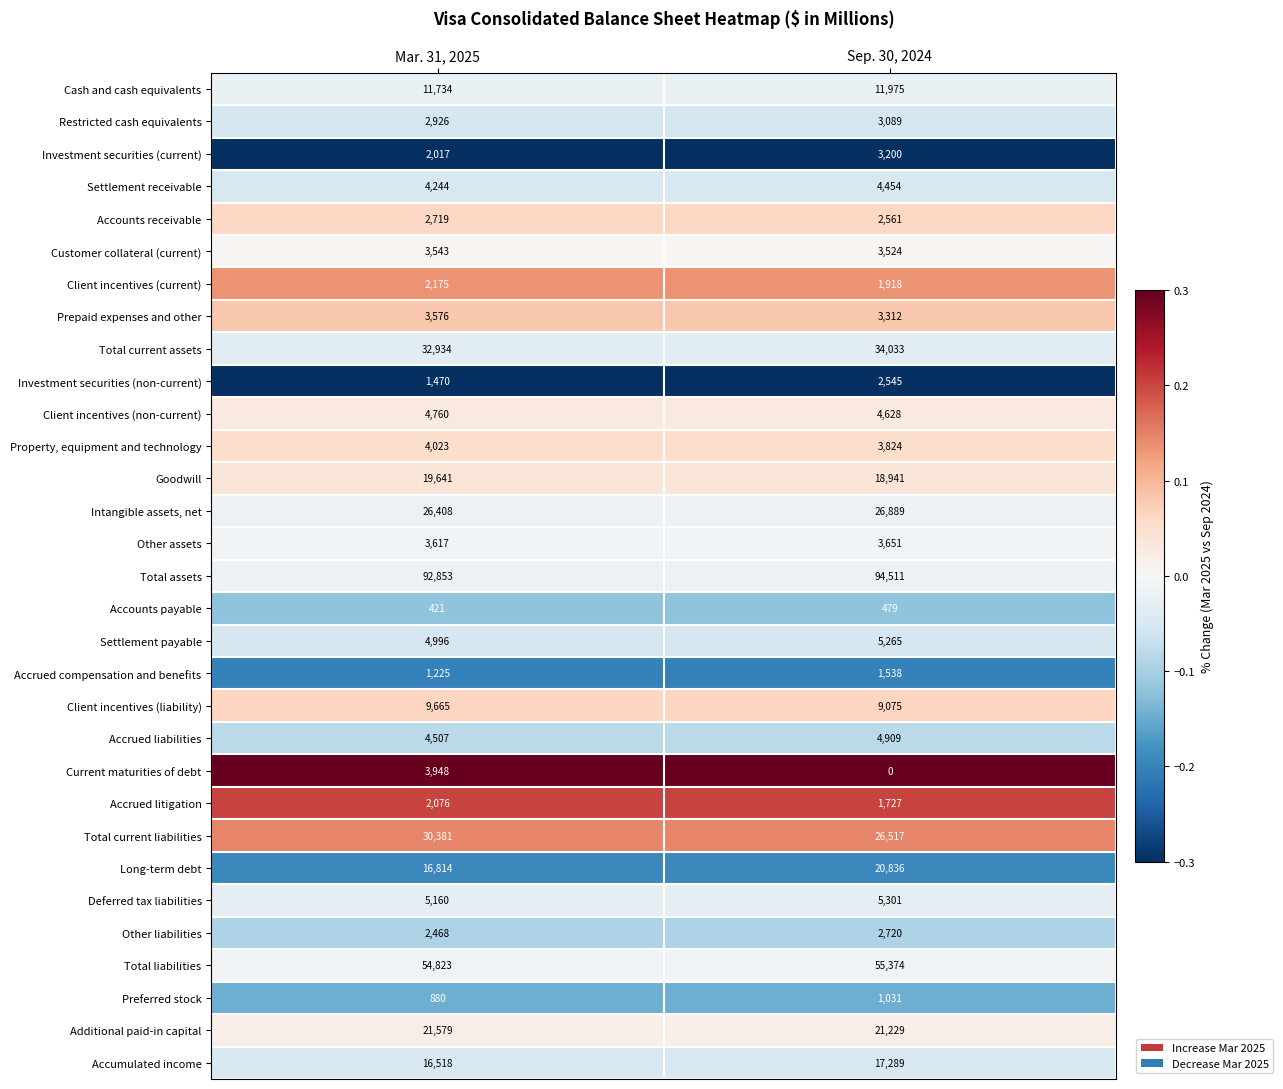

How many distinct data groups are displayed?

31